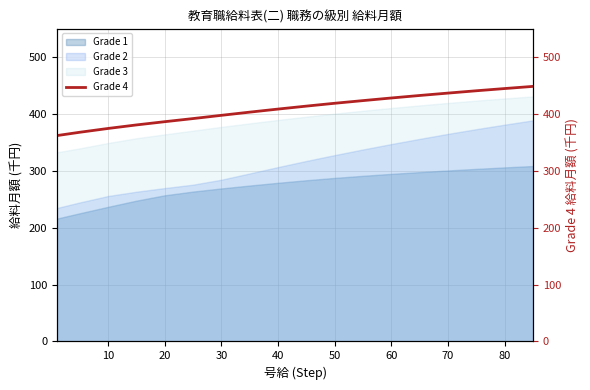

True or false: Grade 2 and Grade 3 intersect in this chart.

False